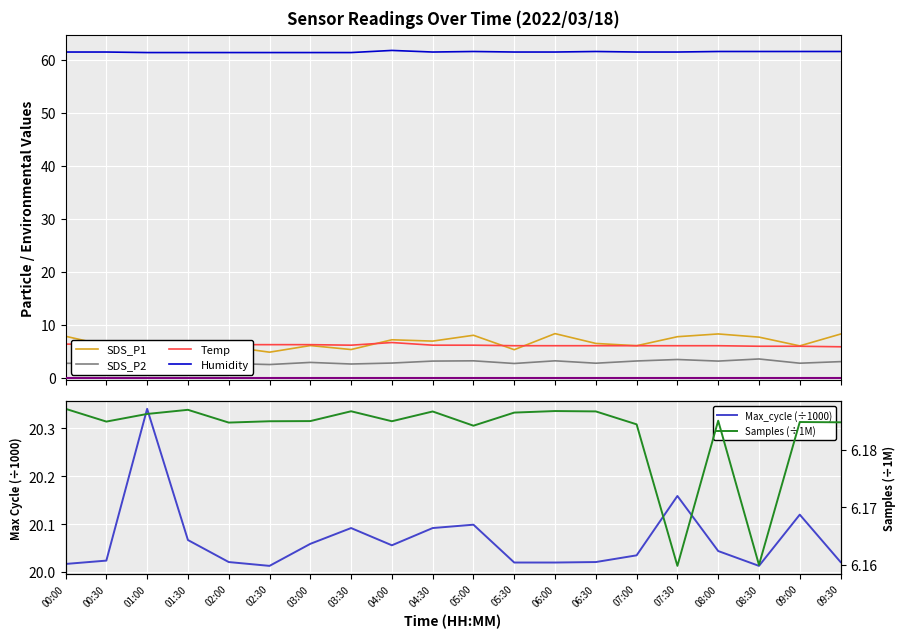

True or false: Humidity has a value of 61.6 at 09:30.

True